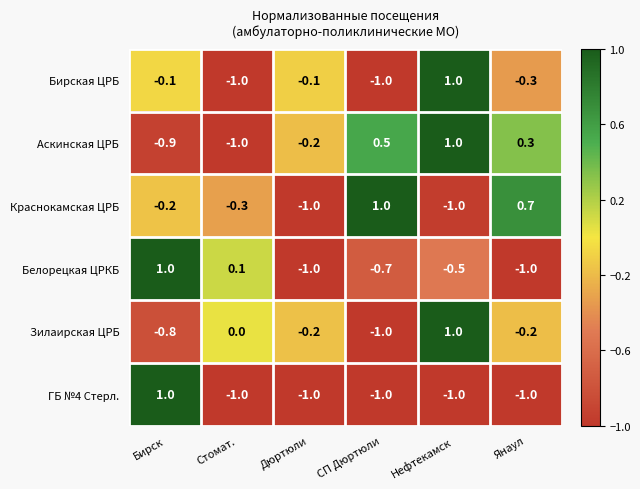

Count the number of data series in this chart.

6